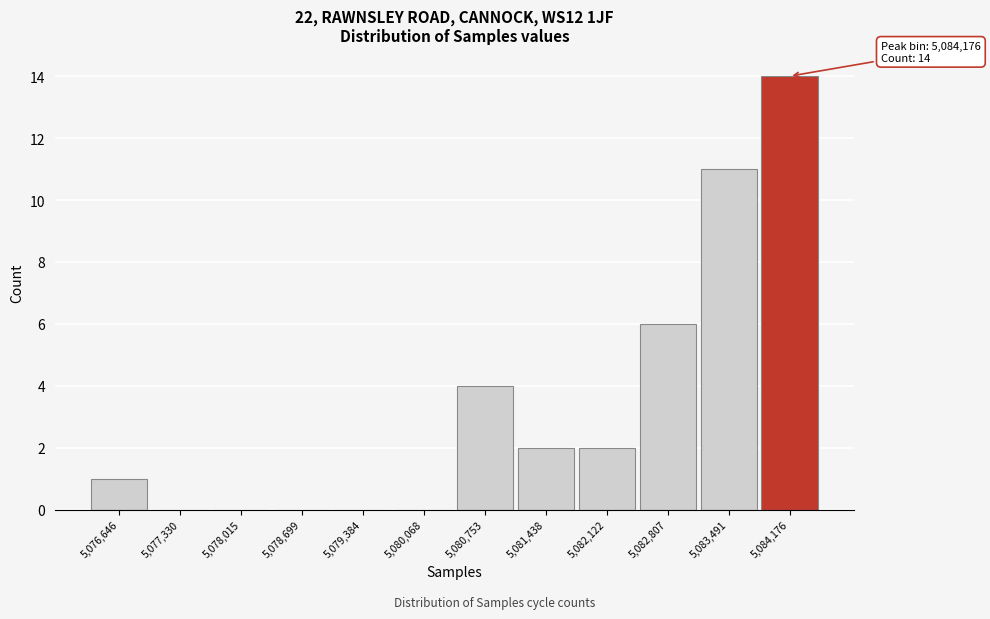

Reading right to left, transcribe all the data shown in this chart.

5,084,176=14	5,083,491=11	5,082,807=6	5,082,122=2	5,081,438=2	5,080,753=4	5,080,068=0	5,079,384=0	5,078,699=0	5,078,015=0	5,077,330=0	5,076,646=1